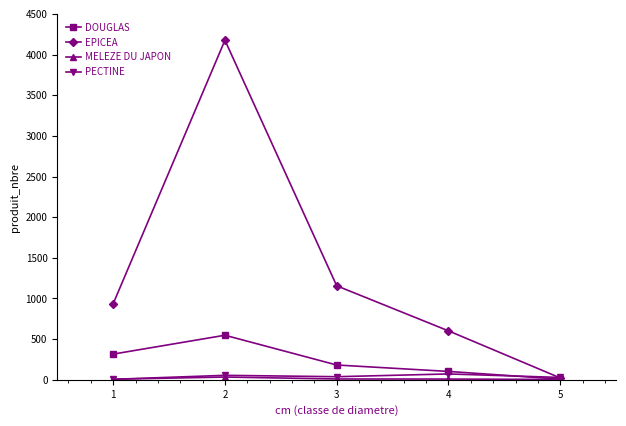

What is the lowest value of the EPICEA series?

23